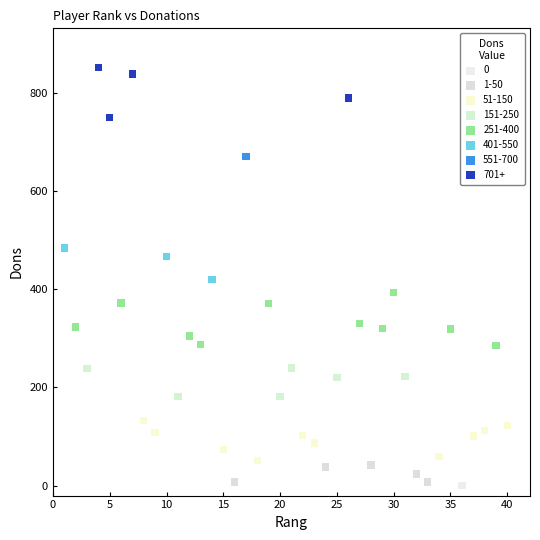

Which series contains the highest Y value?

701+